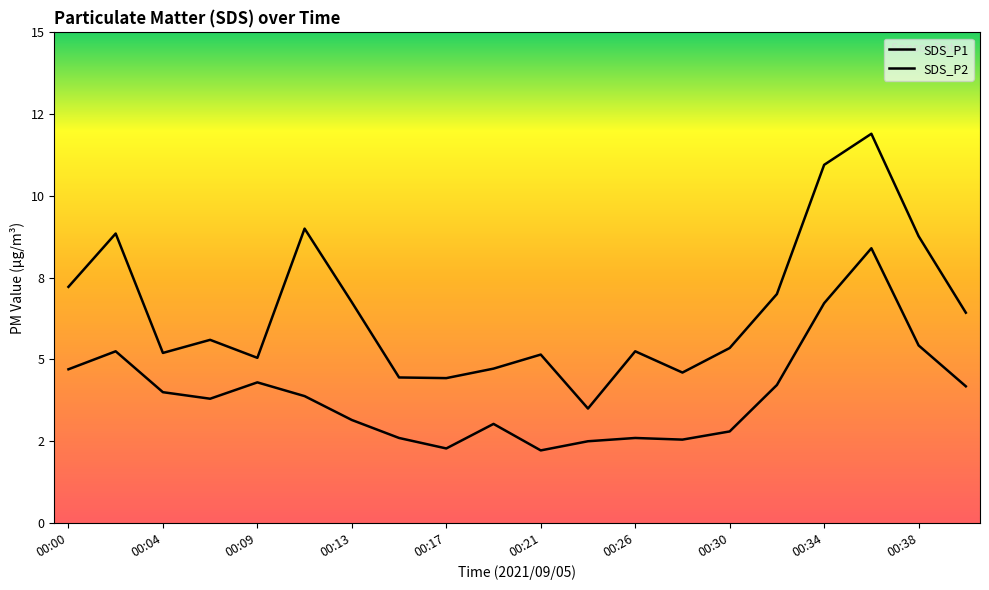

At which category does the chart reach its peak across all series?

00:36